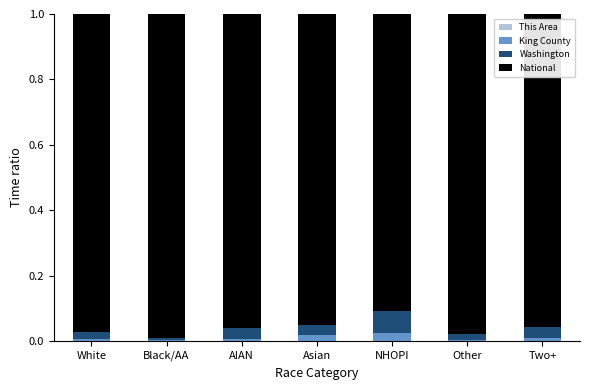

Rank the series at Other from highest to lowest value.

National, Washington, King County, This Area